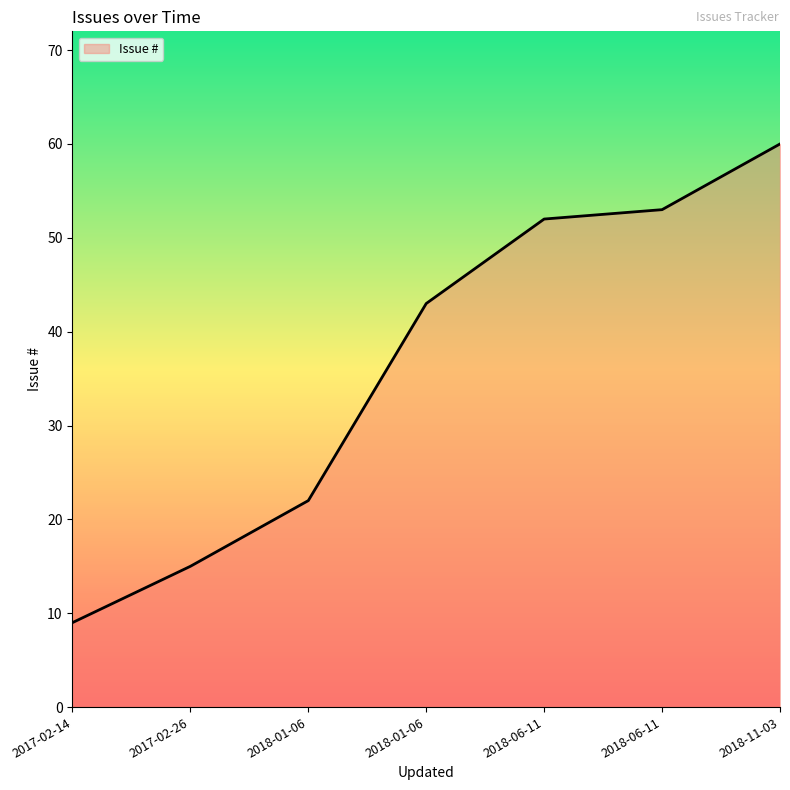

At which category does the chart reach its minimum across all series?

2017-02-14